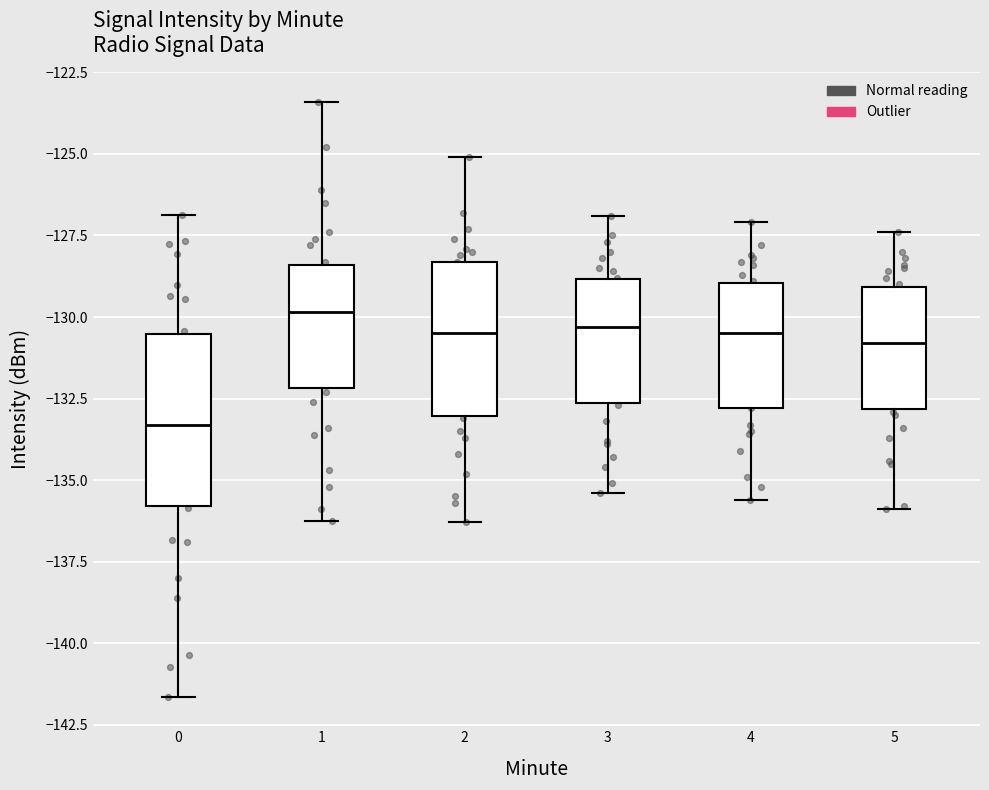

Where is the upper edge of the box at x = 4 on the y-axis? The values are not printed on the chart, so give them approximately, as read against the axis.

-129.0